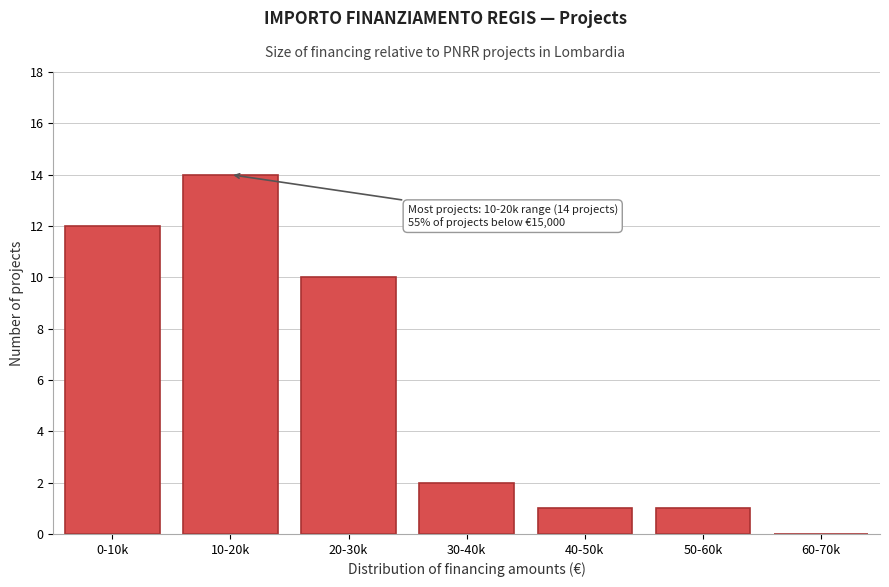

Reading left to right, extract all data points from this chart.

0-10k=12	10-20k=14	20-30k=10	30-40k=2	40-50k=1	50-60k=1	60-70k=0